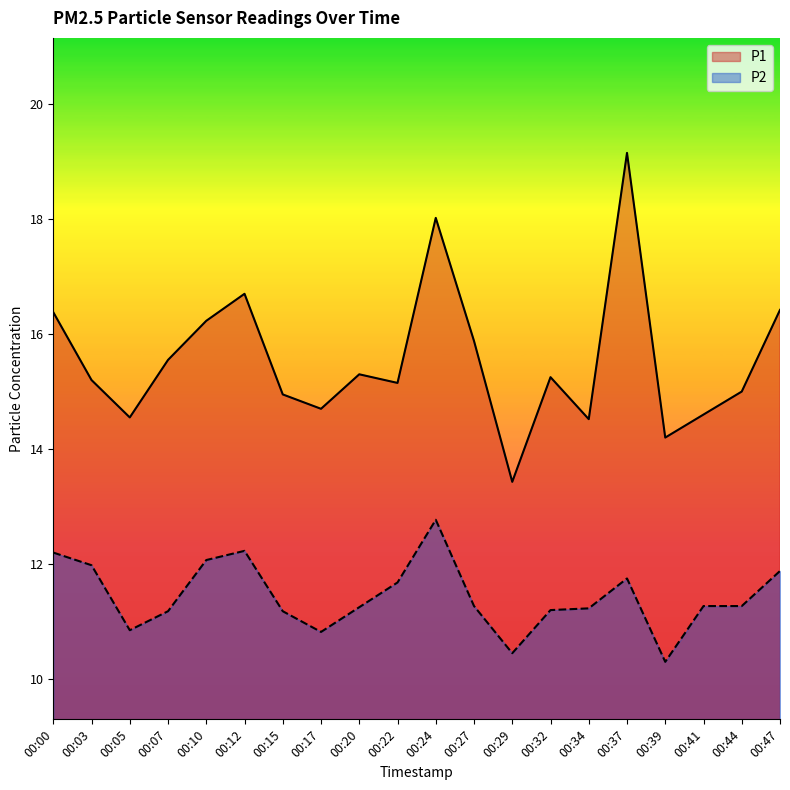

List the series in order of their overall mean, lowest first.

P2, P1